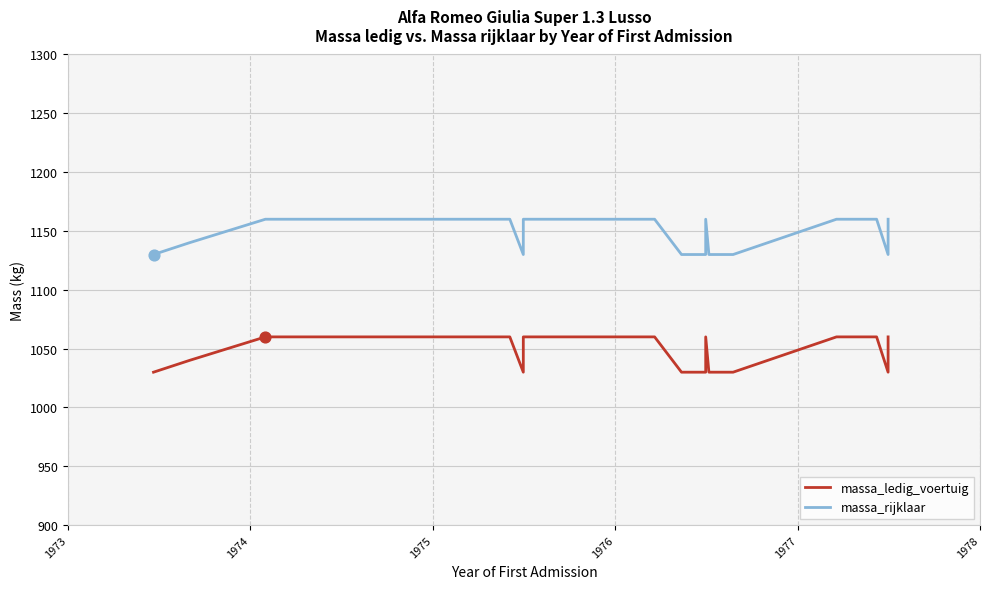

Which series has the largest Y range (max minus min)?

massa_ledig_voertuig